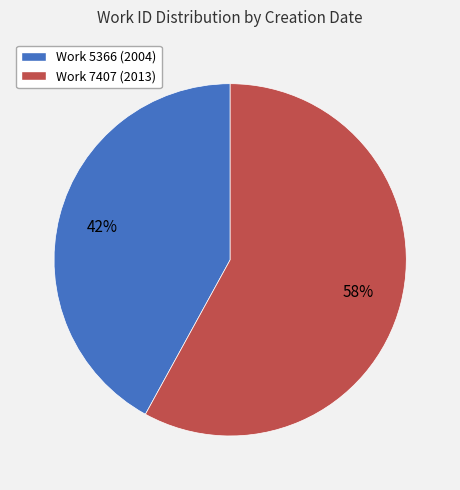

Is there any slice that represents more than half of the pie?

Yes